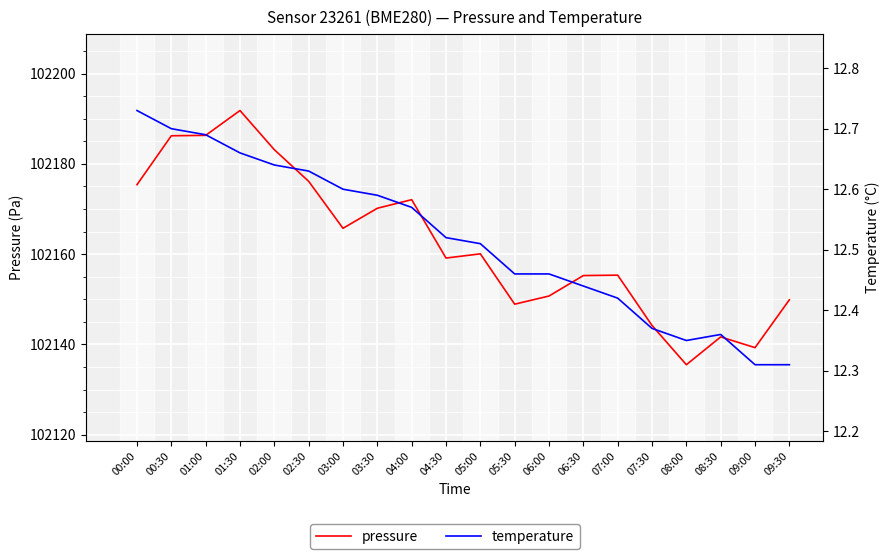

Rank the categories by temperature value from lowest to highest.

09:00, 09:30, 08:00, 08:30, 07:30, 07:00, 06:30, 05:30, 06:00, 05:00, 04:30, 04:00, 03:30, 03:00, 02:30, 02:00, 01:30, 01:00, 00:30, 00:00